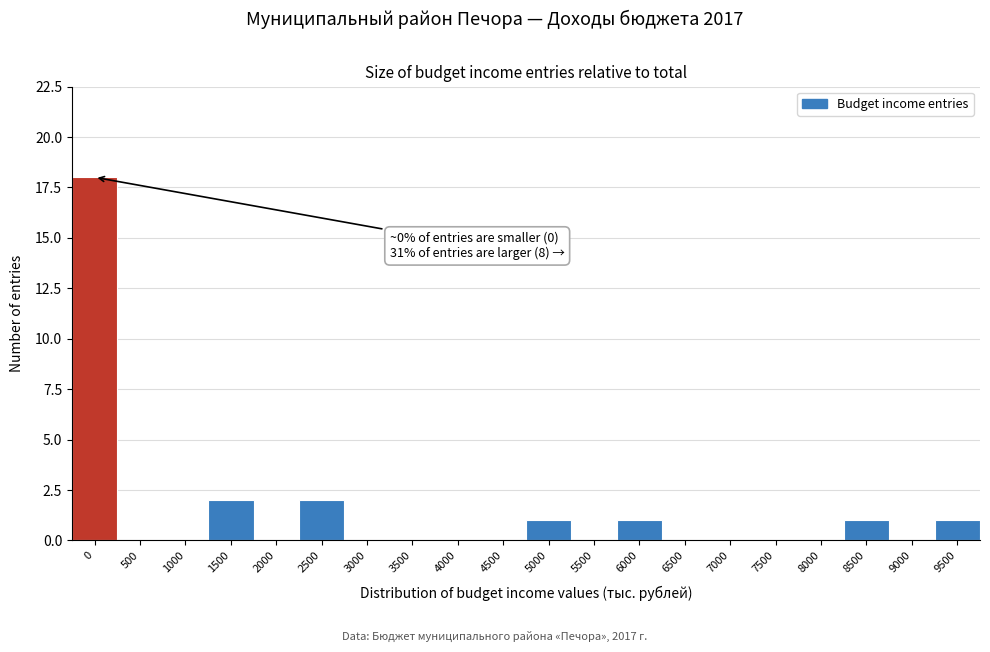

Reading right to left, extract all data points from this chart.

9500=1	9000=0	8500=1	8000=0	7500=0	7000=0	6500=0	6000=1	5500=0	5000=1	4500=0	4000=0	3500=0	3000=0	2500=2	2000=0	1500=2	1000=0	500=0	0=18